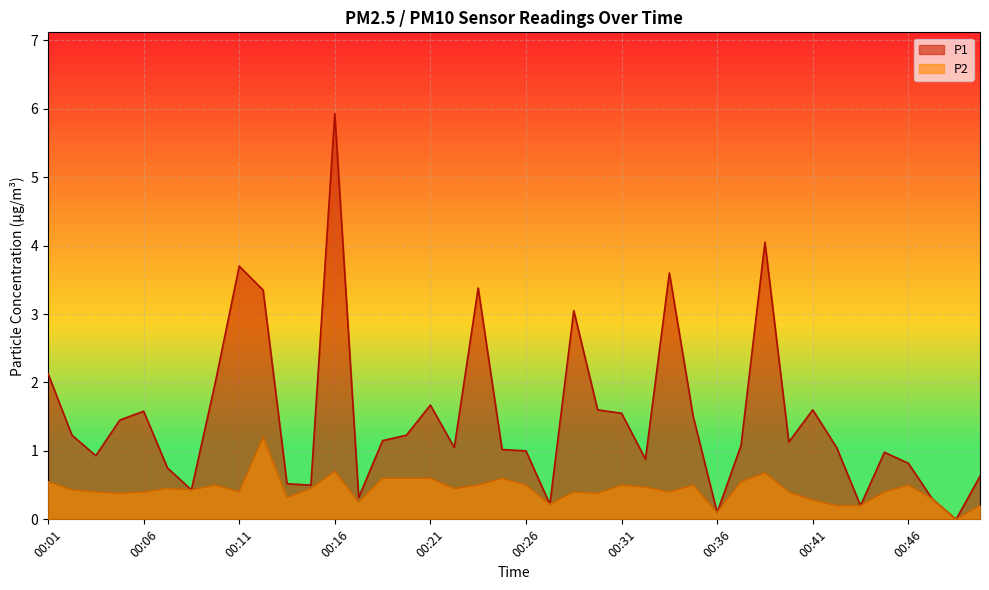

Does the chart display data point markers on the line(s)?

No